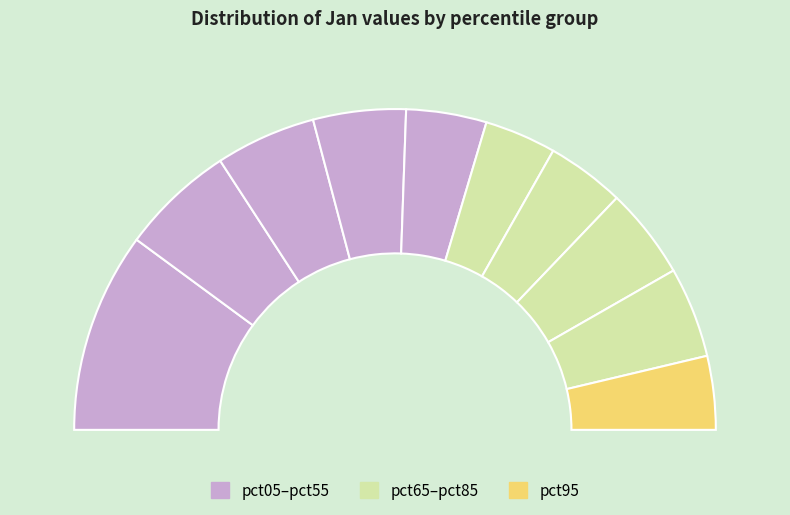

Is it true that pct95 is 7% of the pie?

True